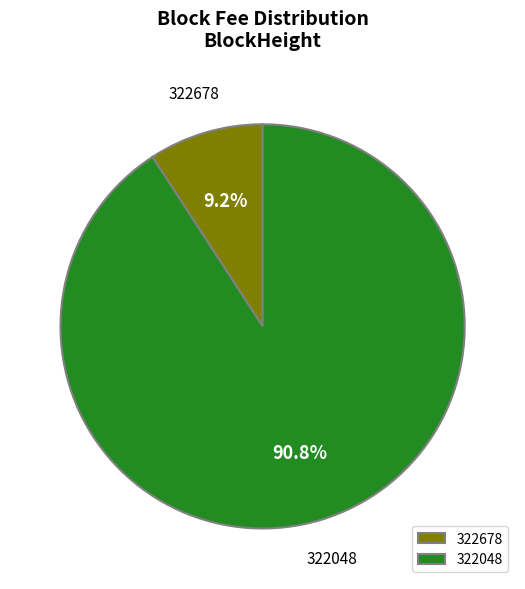

Is it true that 322678 is 9% of the pie?

True